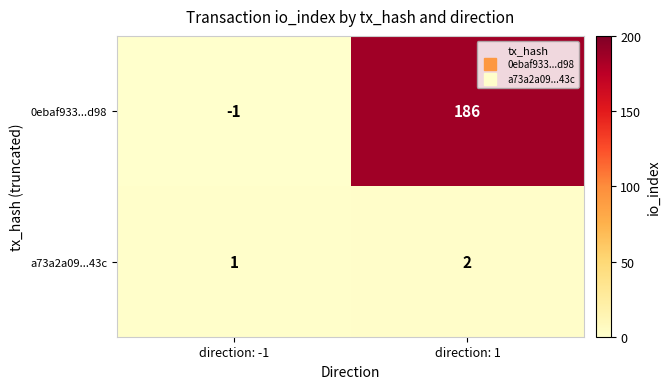

What is the spread (max minus min) of values at direction: -1?

2